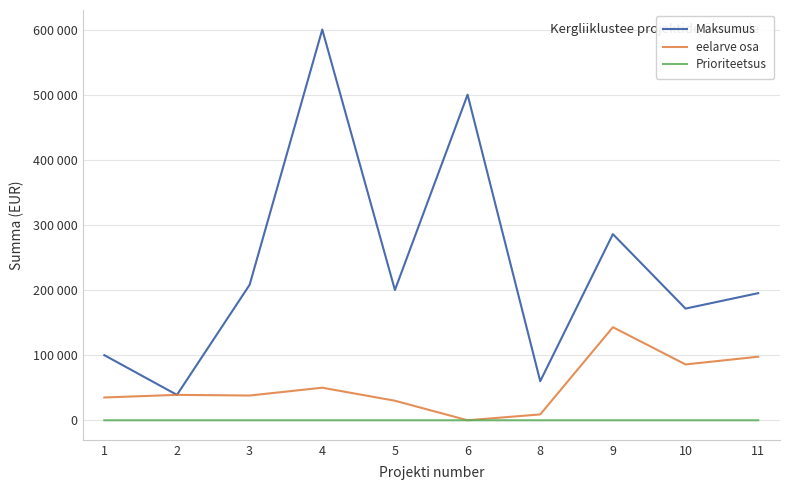

Does the chart display data point markers on the line(s)?

No